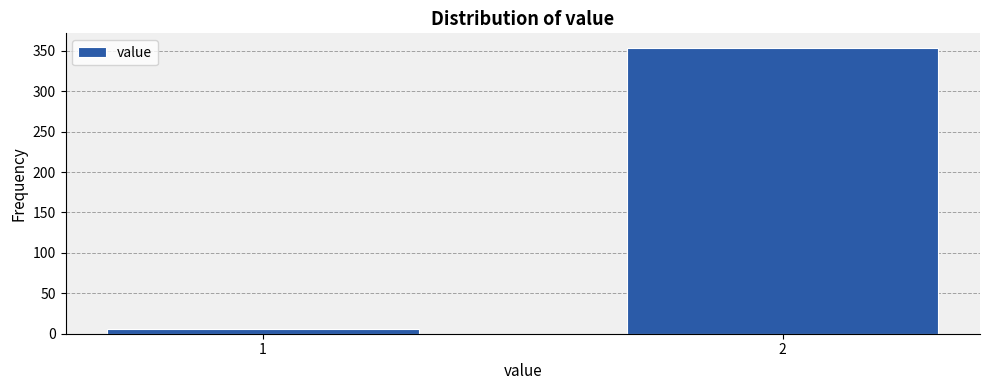

Reading left to right, extract all data points from this chart.

1=6	2=354